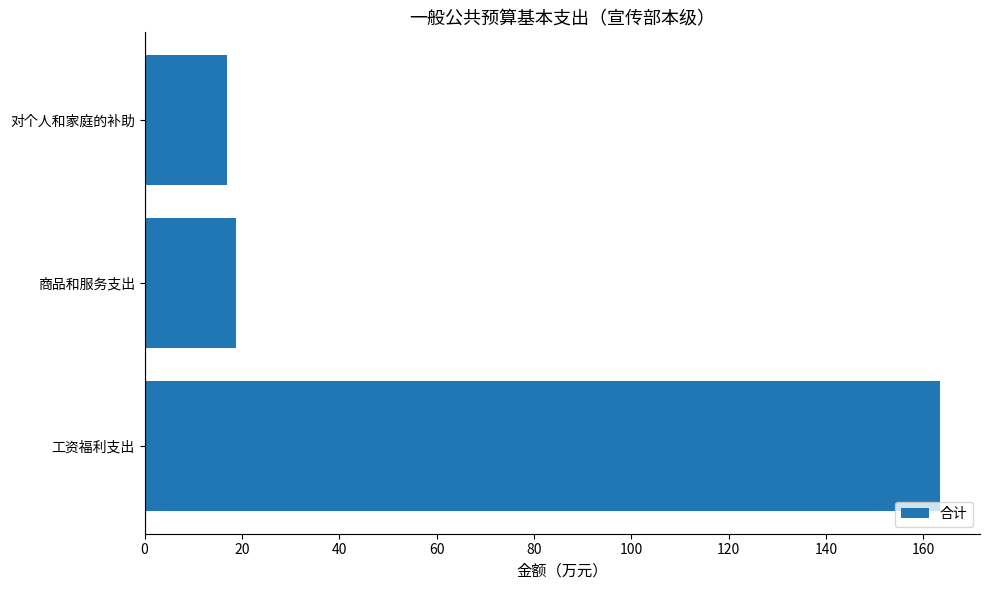

What is the difference between the maximum and minimum values?

146.5